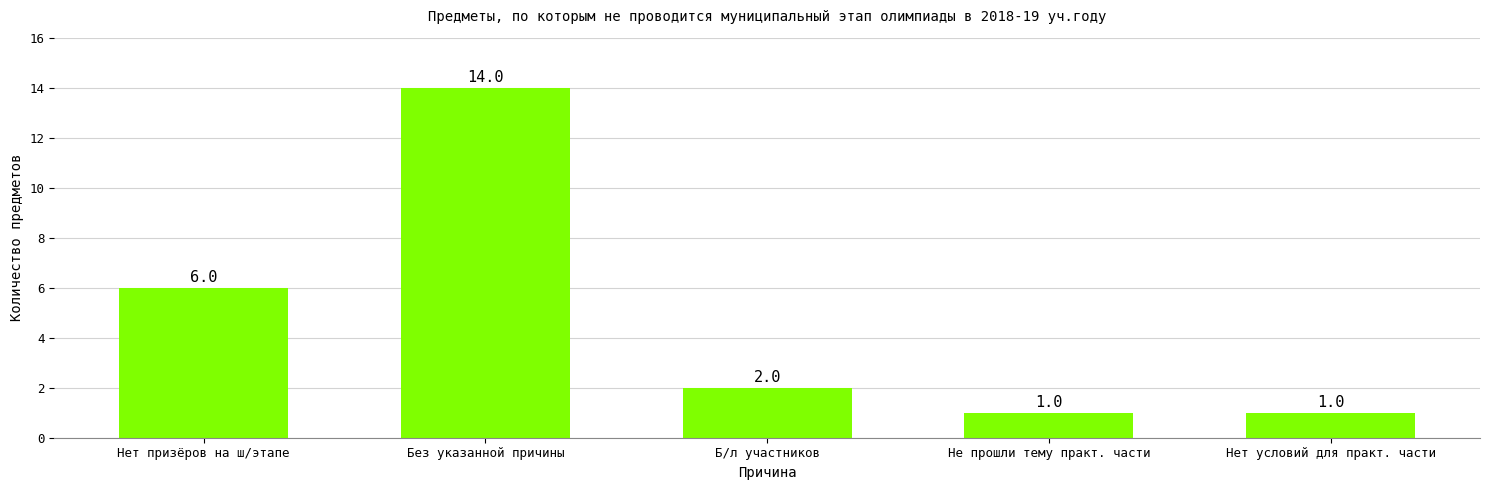

Which category has the highest value across all series?

Без указанной причины